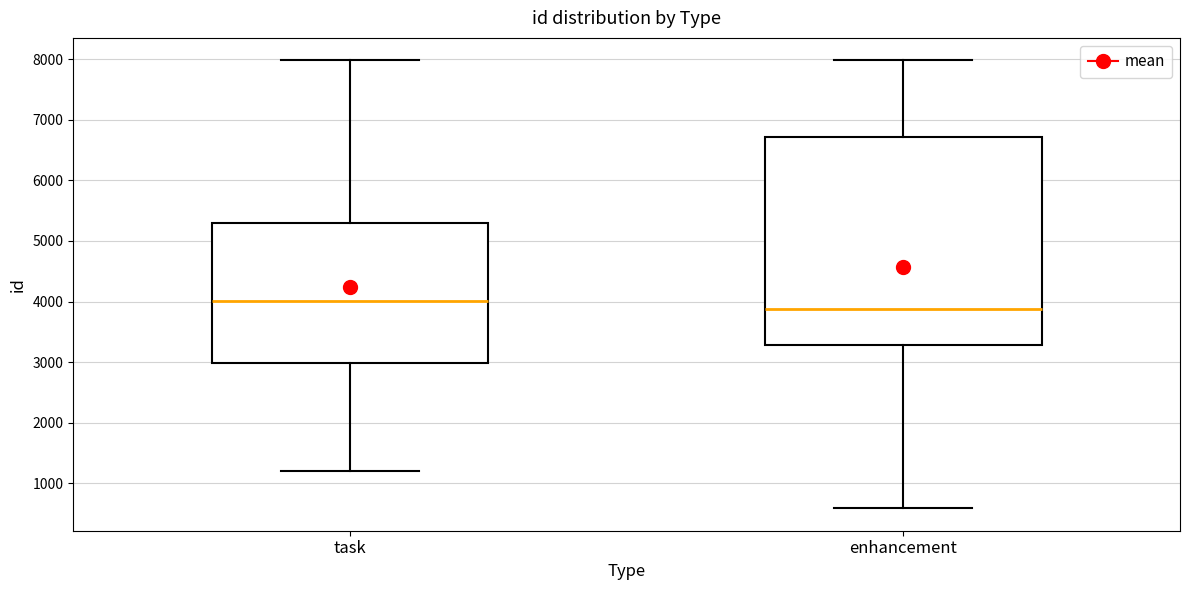

Comparing the boxes themselves (not the whiskers), which one is the tallest?

enhancement